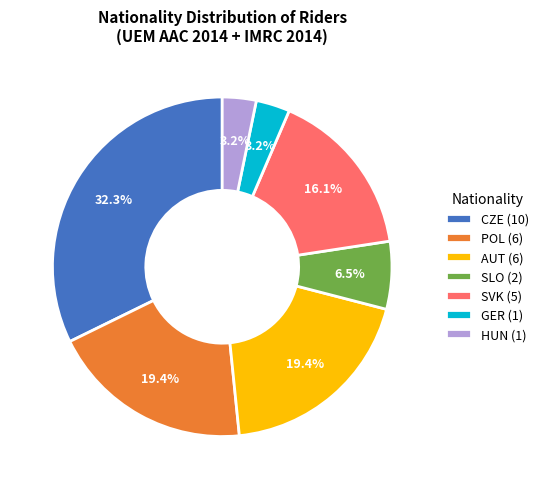

What is the total percentage of AUT (6) and GER (1)?

22.6%